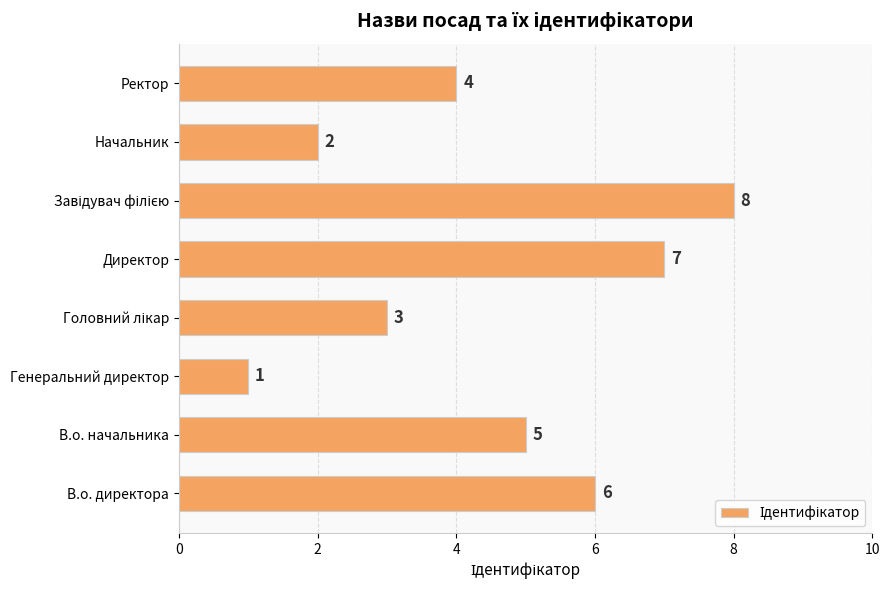

The chart shows a value of 6 at В.о. директора. True or false?

True